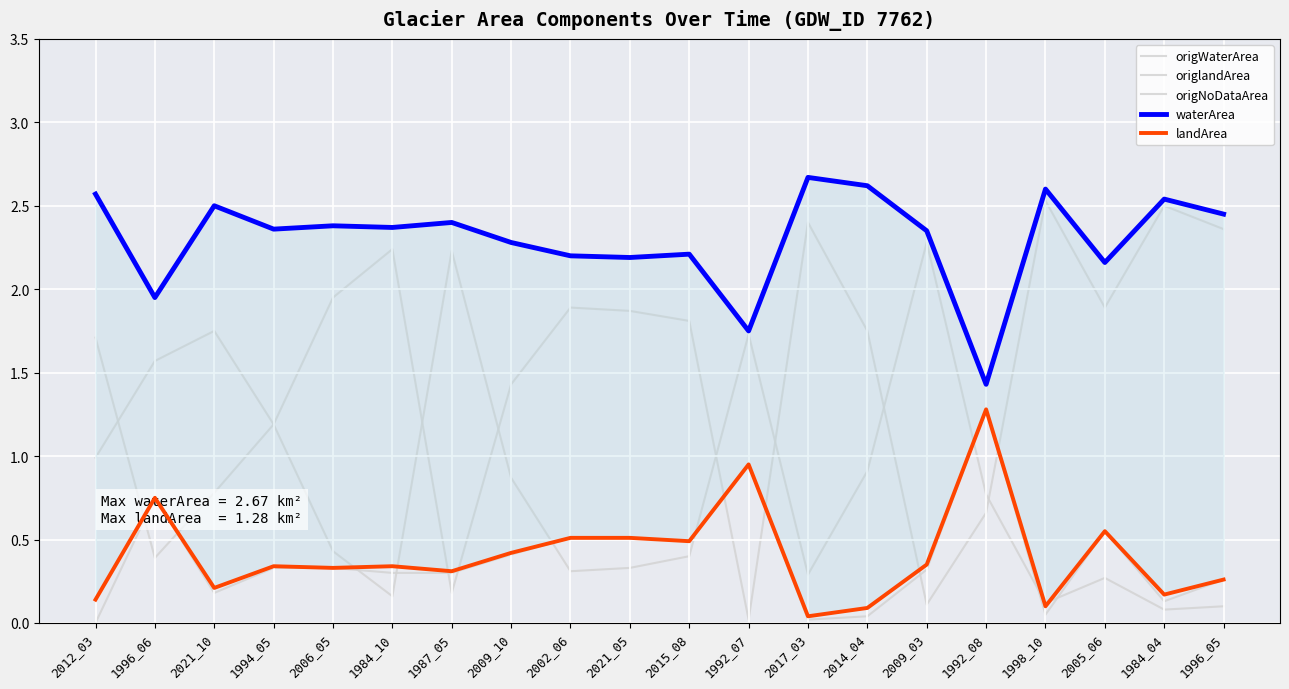

Which label corresponds to the smallest value in the chart?

2012_03